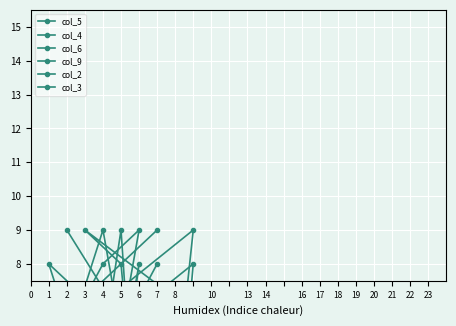

True or false: col_3 and col_9 cross at least once.

True